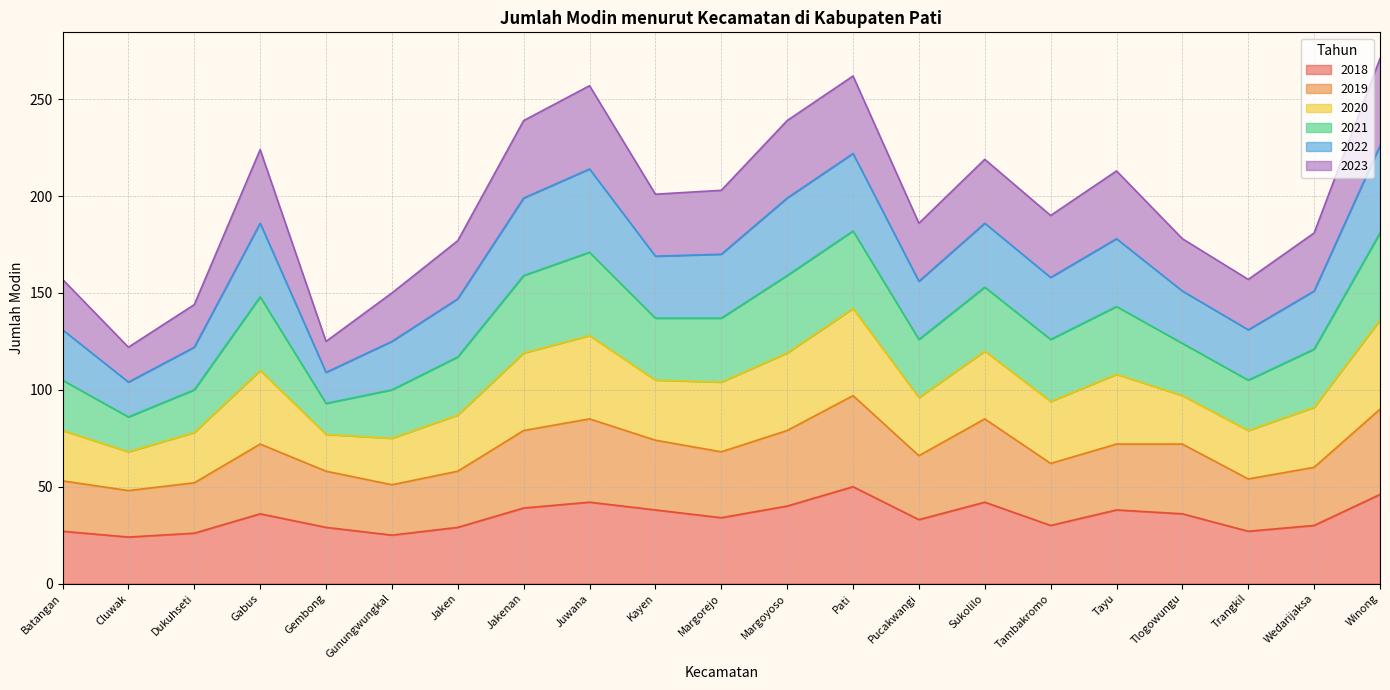

True or false: 2019 has more than 2 points higher than both neighbors.

True